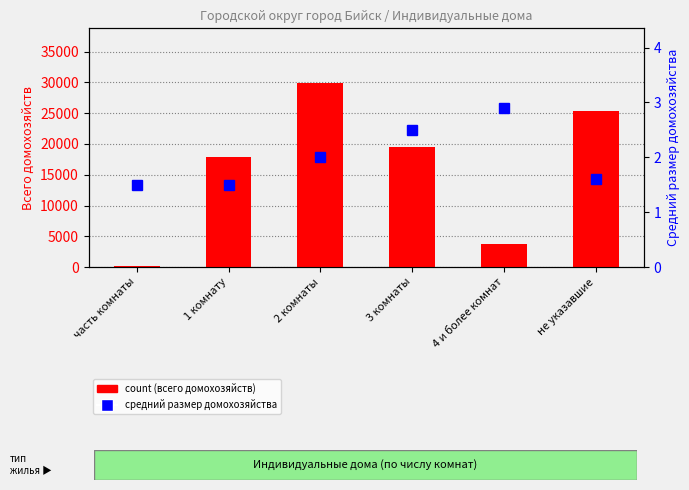

What value does the средний размер домохозяйства series have at 3 комнаты?

2.5